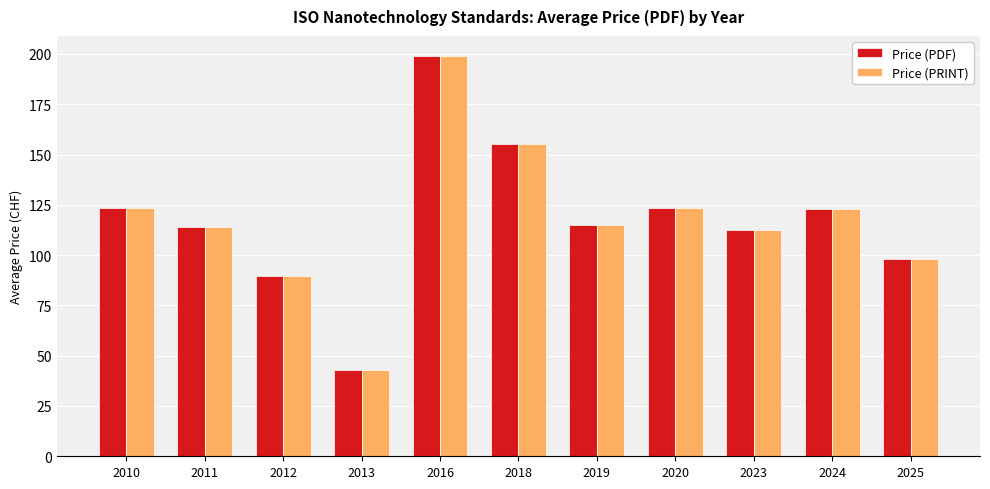

Is the value of Price (PDF) at 2018 greater than the value of Price (PRINT) at 2012?

Yes